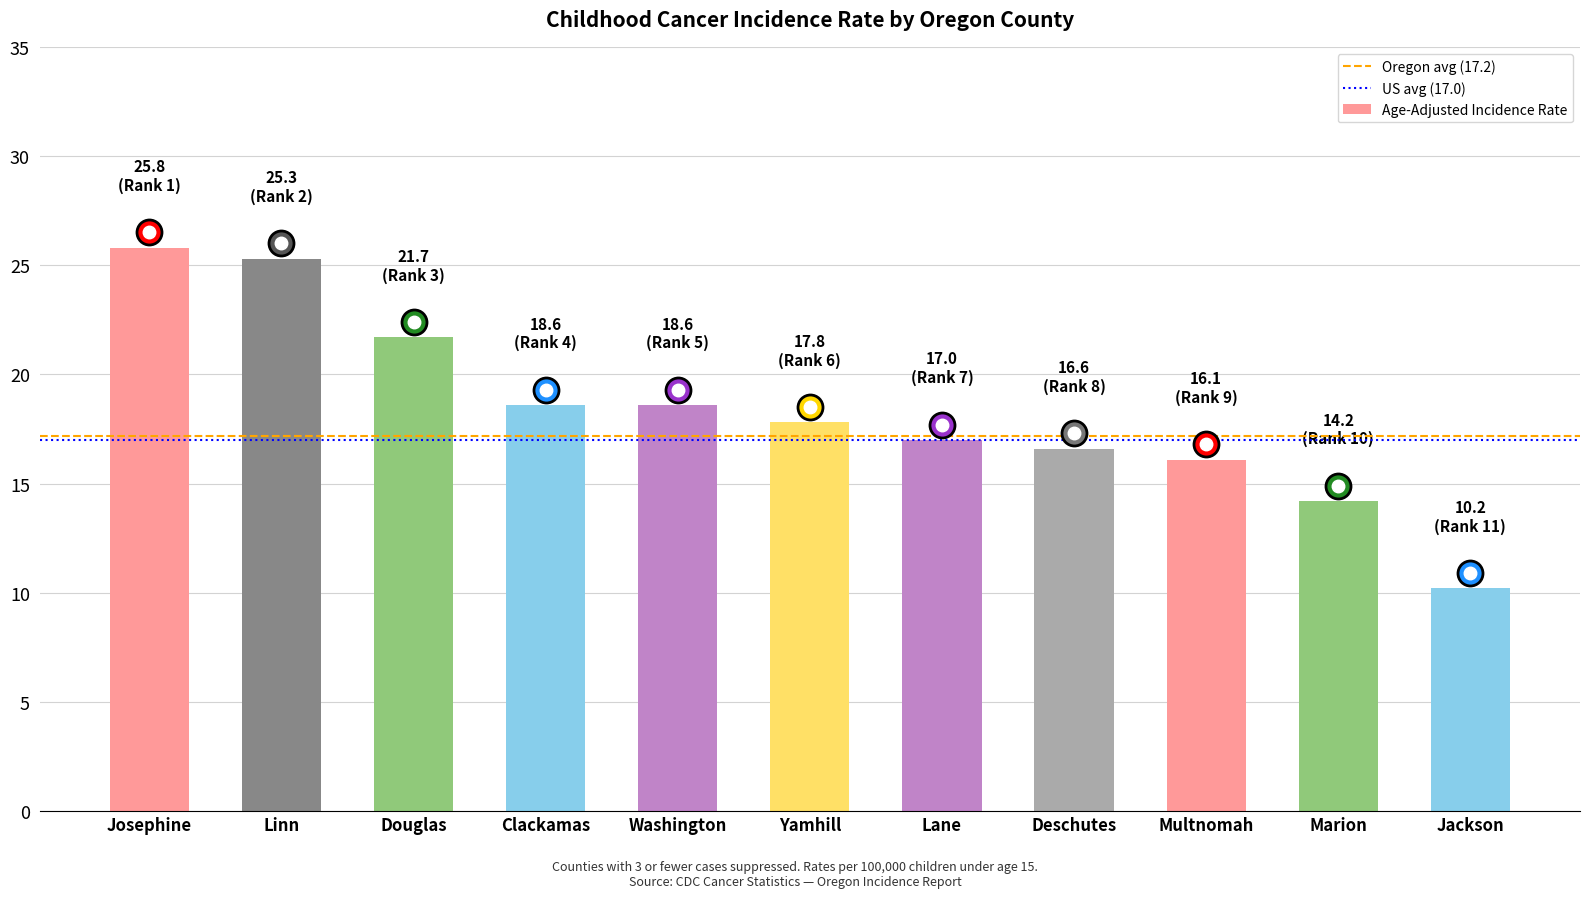

True or false: the data shows 16.1 at Multnomah.

True